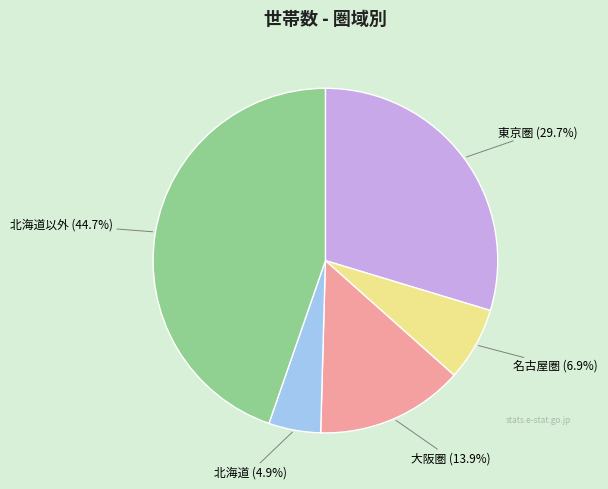

Does any single category account for the majority?

No